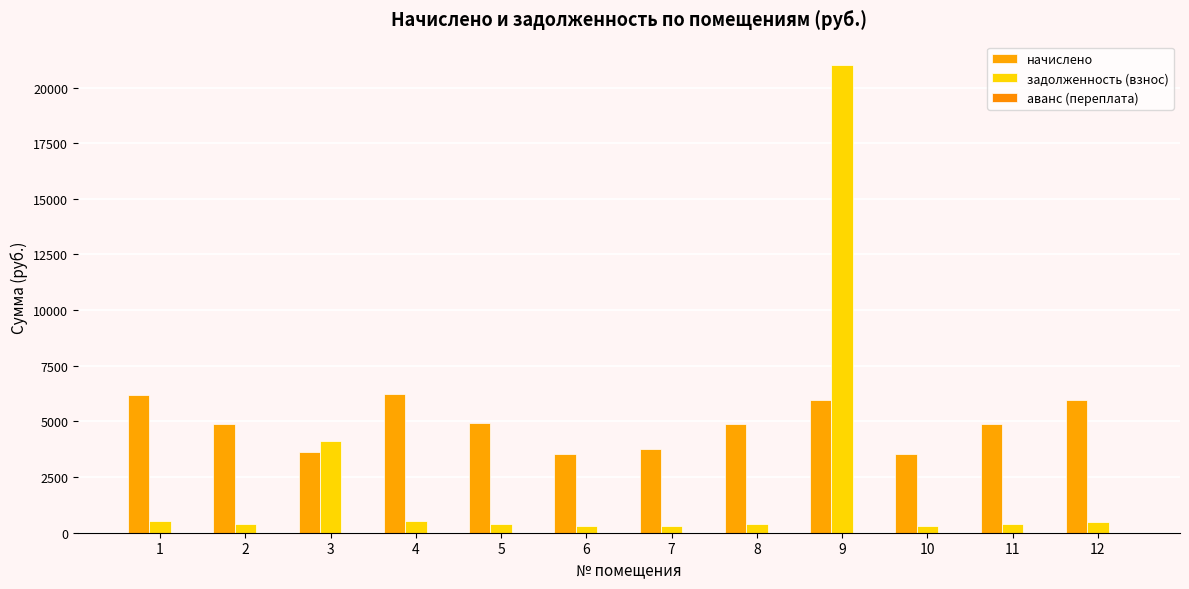

True or false: начислено has a value of 3619.7 at 3.

True